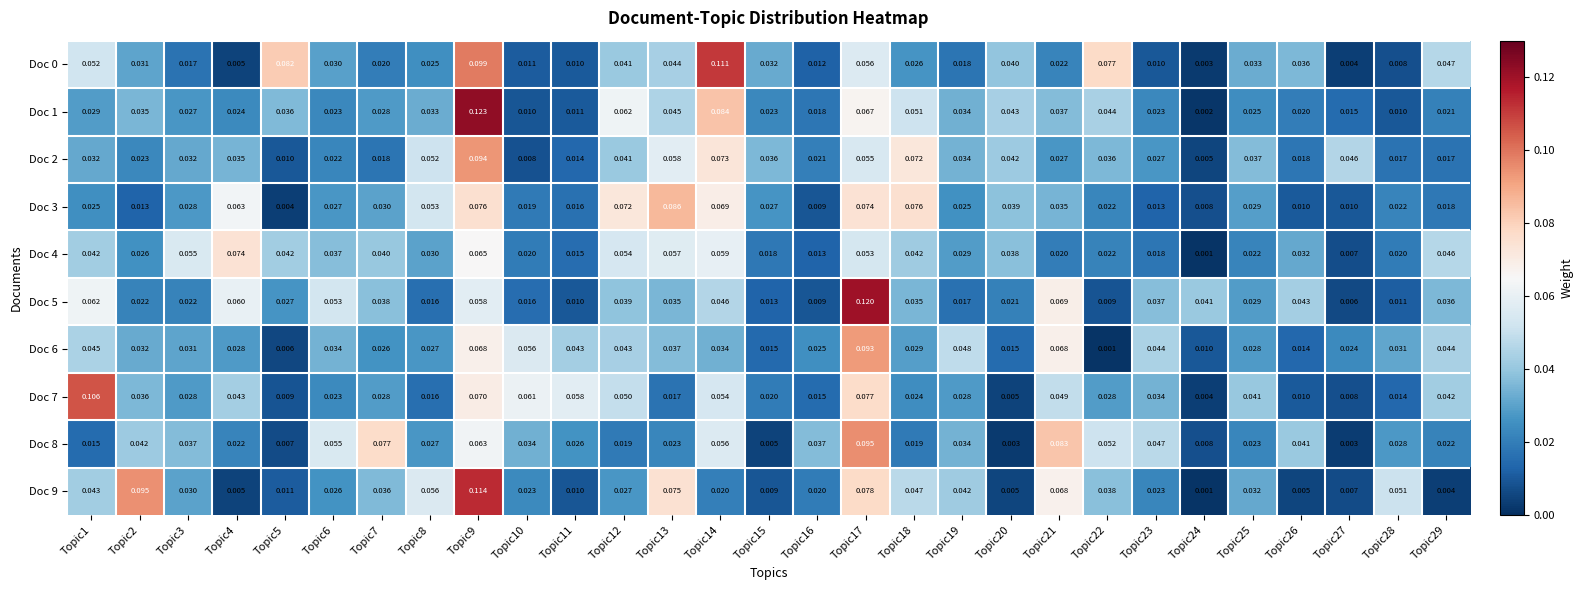

Is the value of Doc 6 at Topic8 greater than the value of Doc 0 at Topic20?

No